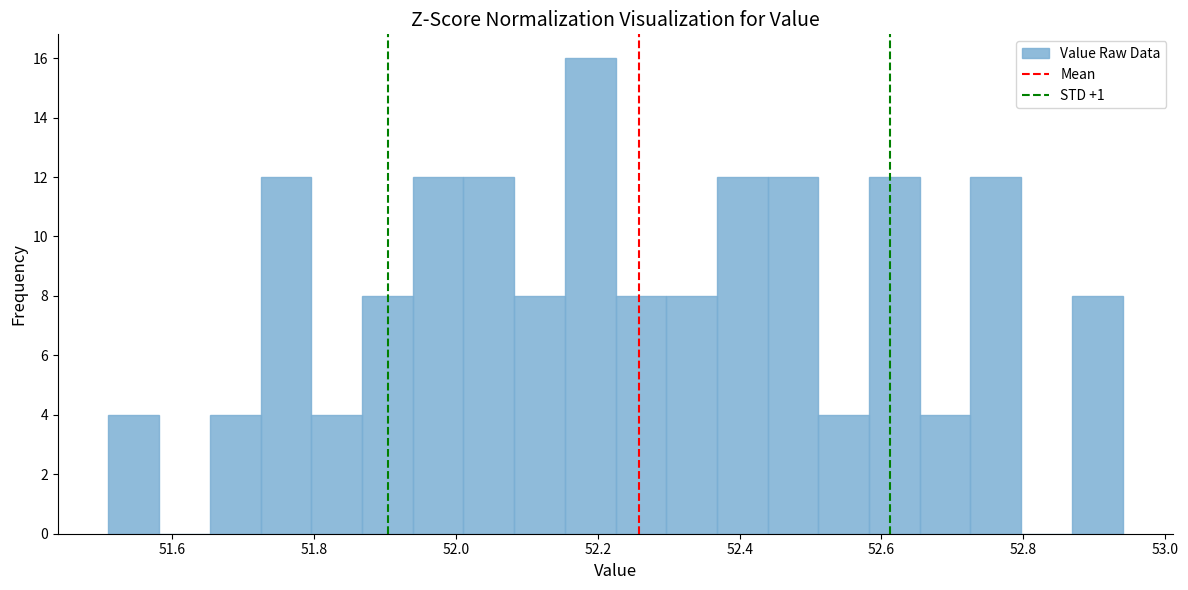

Around what value on the x-axis is the tallest bar? Give the approximate position of its centre, as read against the axis.

52.18